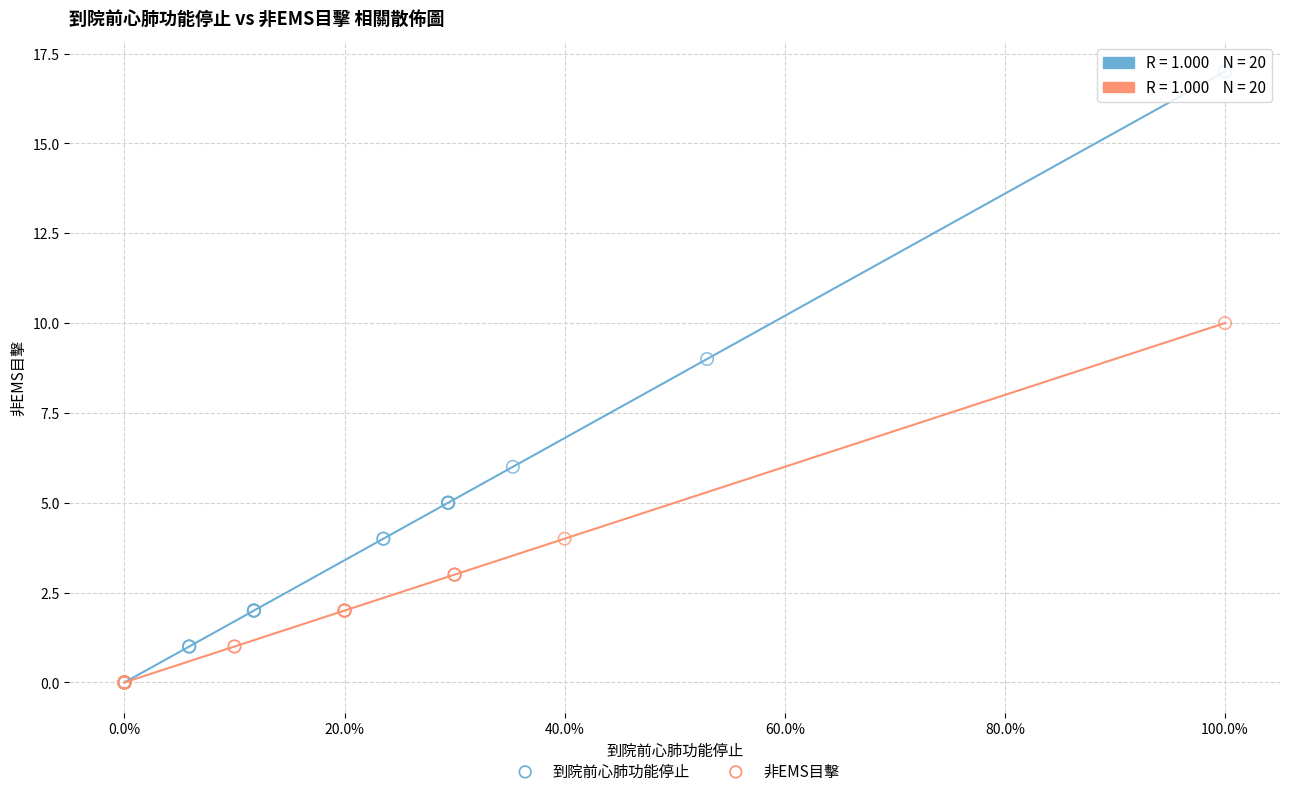

Which series has the largest Y range (max minus min)?

到院前心肺功能停止